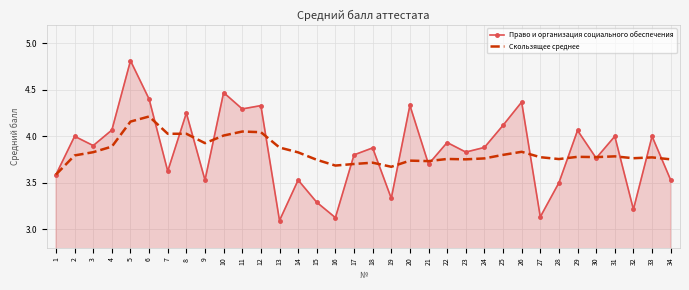

Rank the series at 12 from lowest to highest value.

Скользящее среднее, Право и организация социального обеспечения